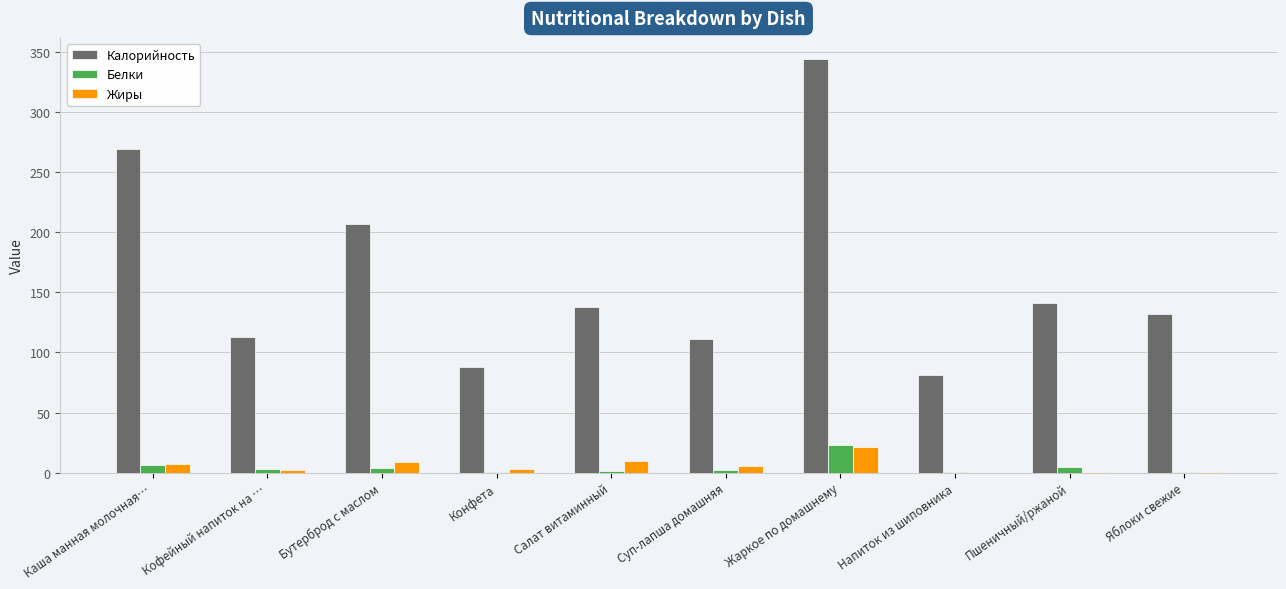

What is the greatest value displayed?

344.5